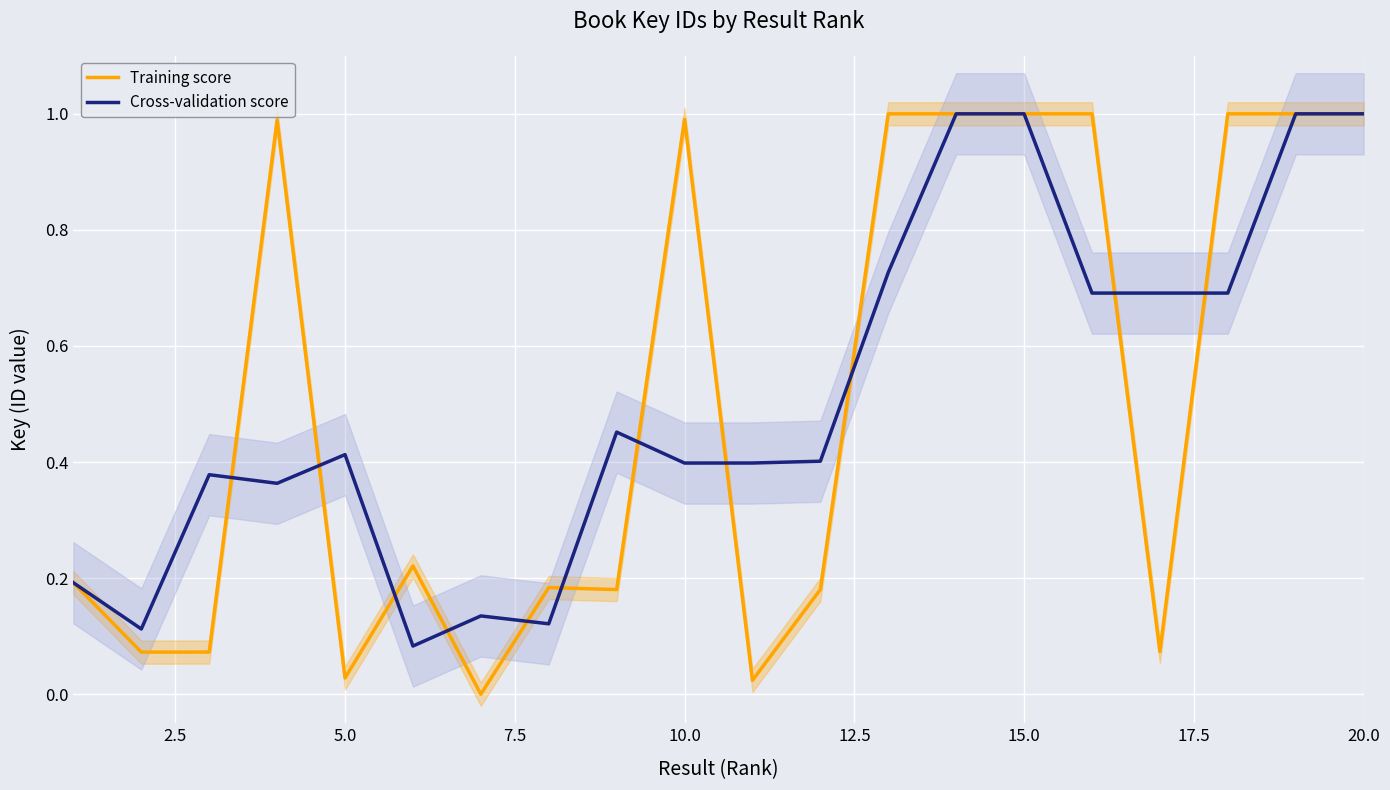

How many positive values does the Training score series have?

19